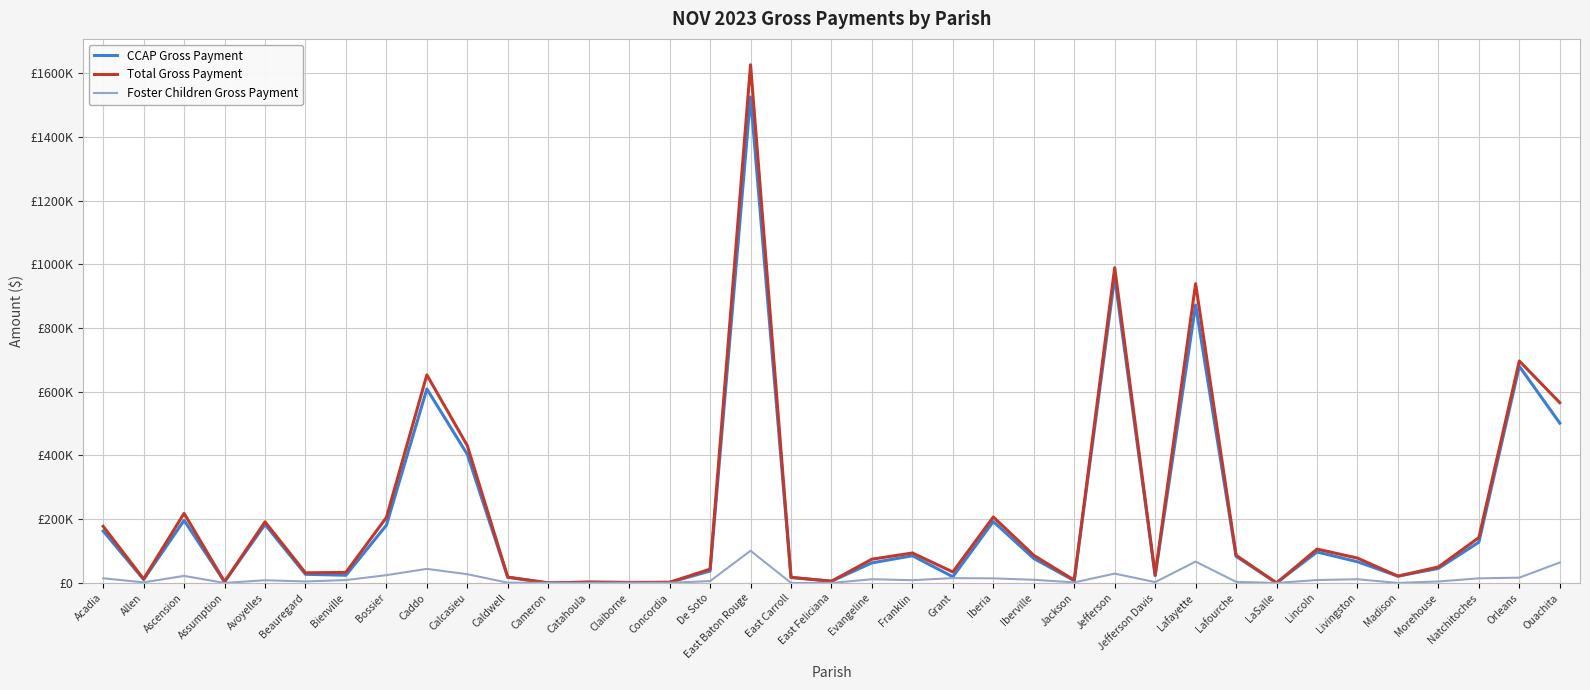

Between Catahoula and East Carroll, which is larger?

East Carroll